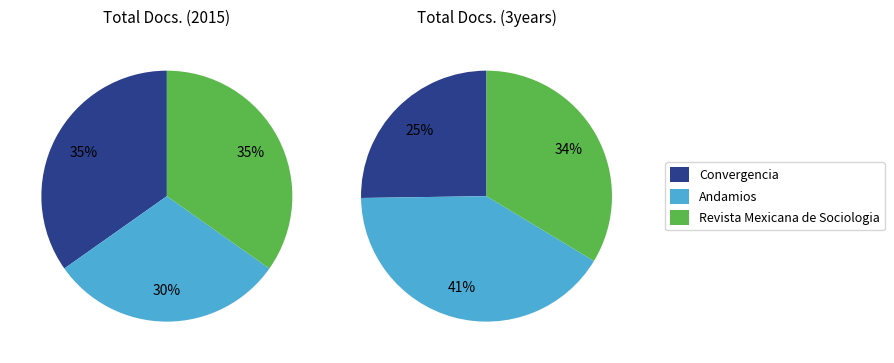

How many segments does this pie chart have?

3